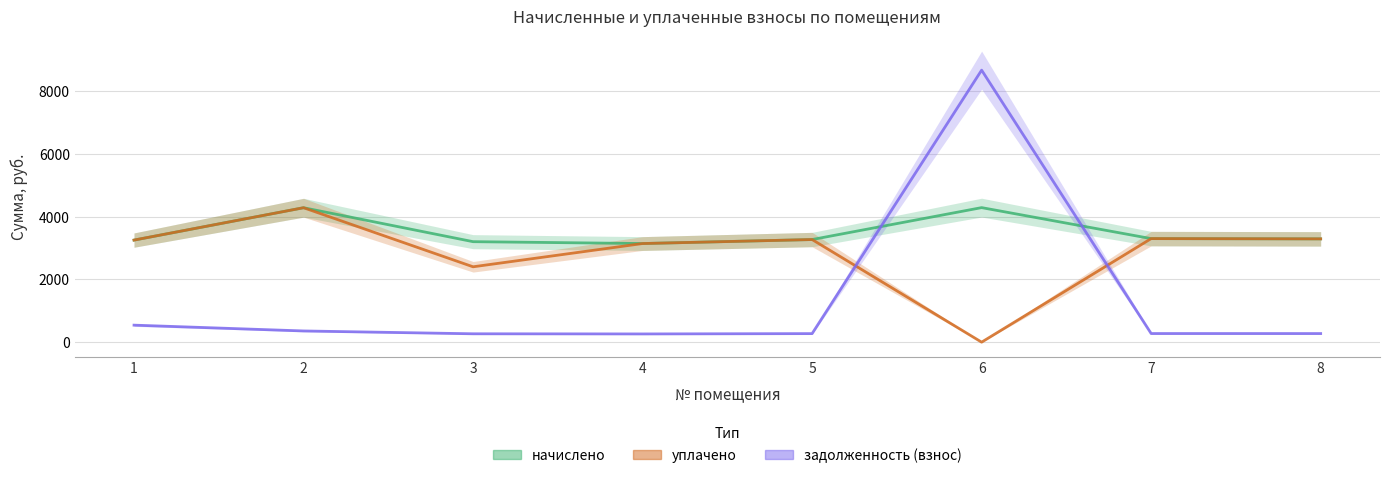

Where does the начислено series first go above 3295?

2